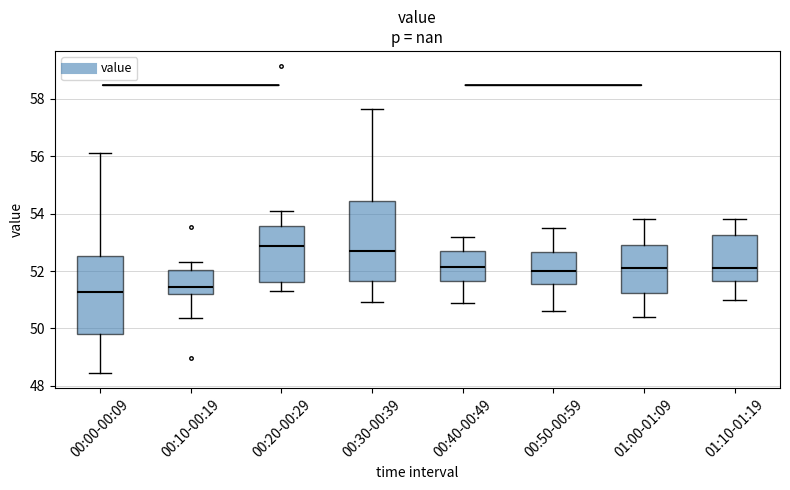

Where does the upper whisker of the box for 00:30-00:39 end on the y-axis? The values are not printed on the chart, so give them approximately, as read against the axis.

57.6